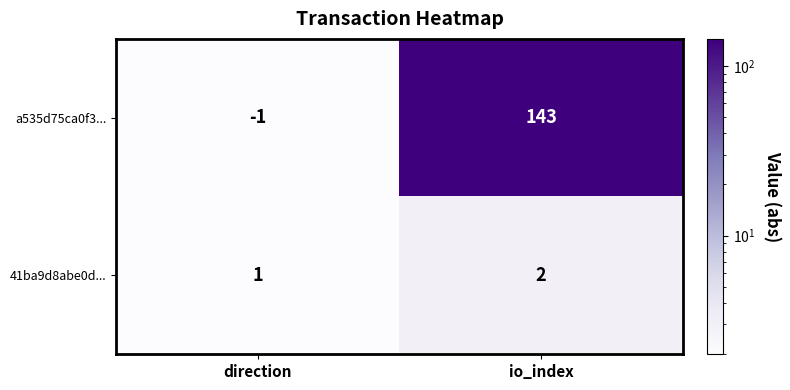

What is the maximum value for a535d75ca0f3...?

143